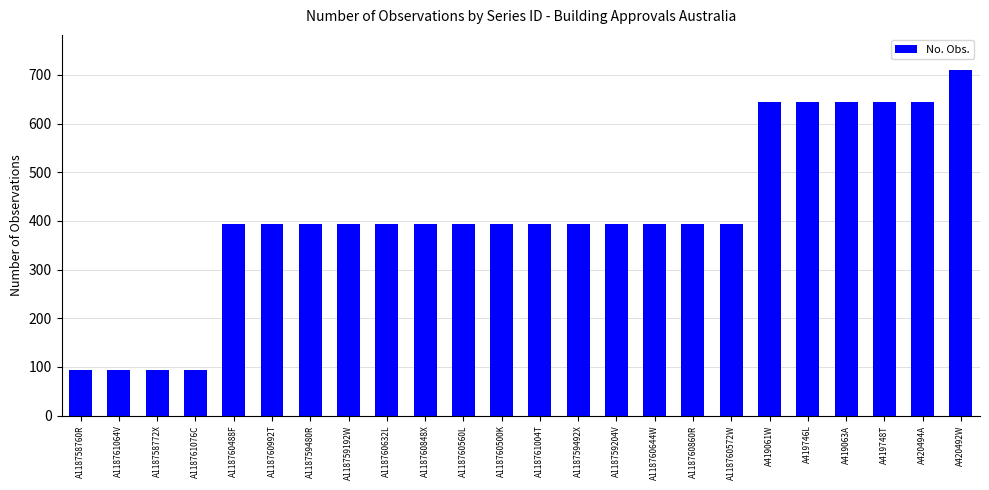

What is the maximum value shown in the chart?

711